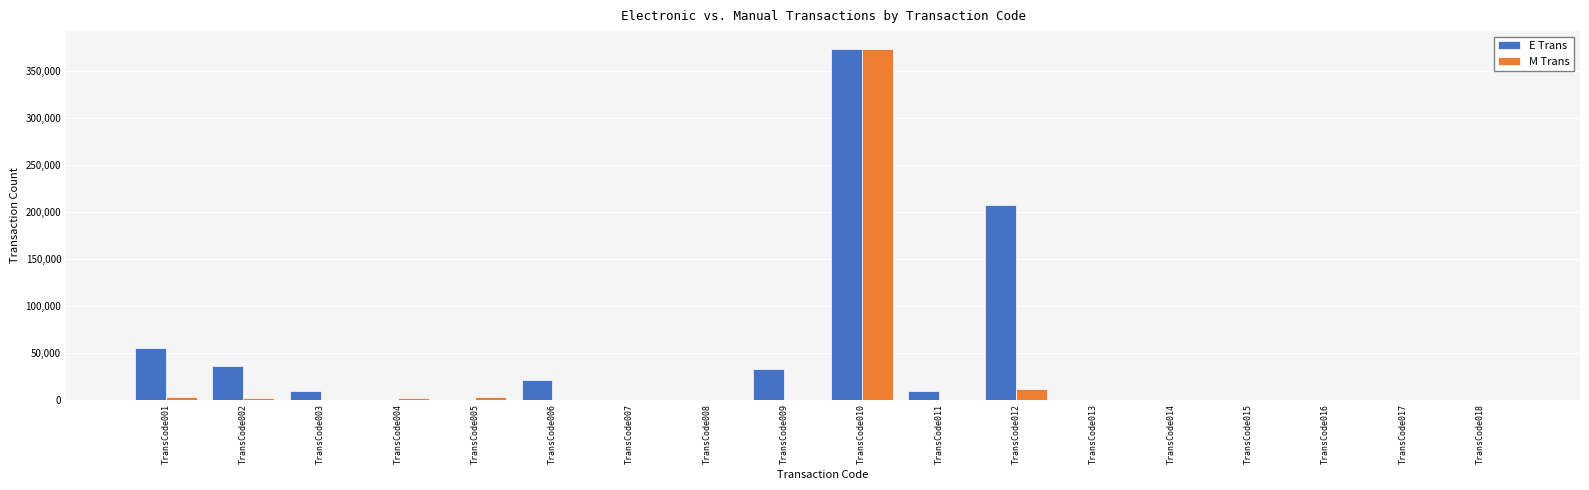

How many groups of bars are there?

18